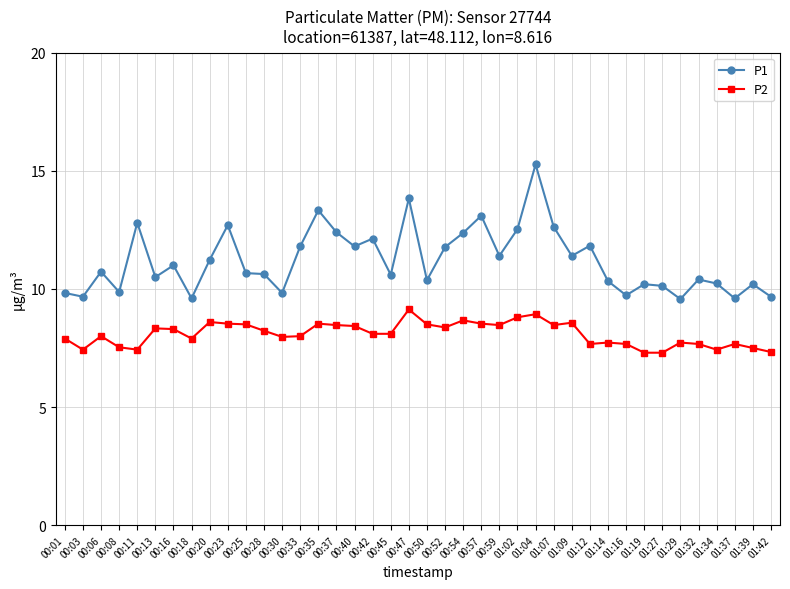

The value of P1 at 00:06 is 14.4. True or false?

False